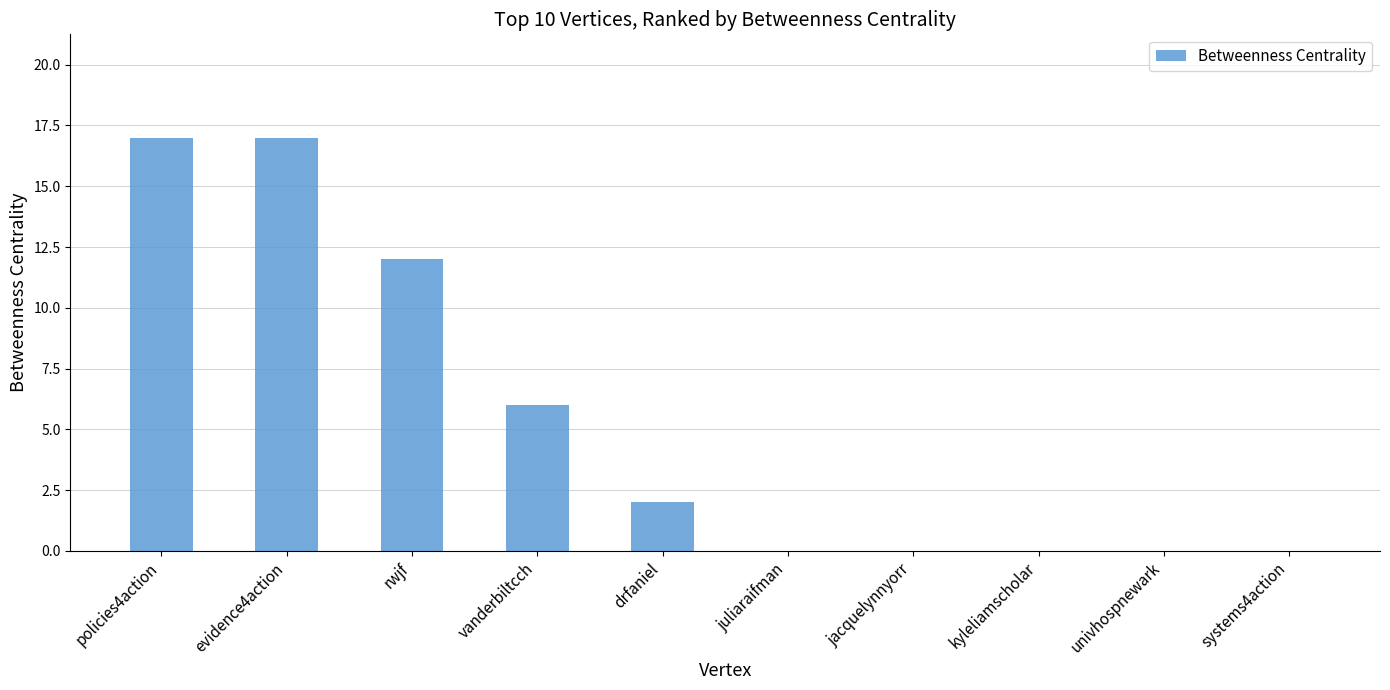

Approximately how many times larger is the value at policies4action compared to drfaniel?

8.5